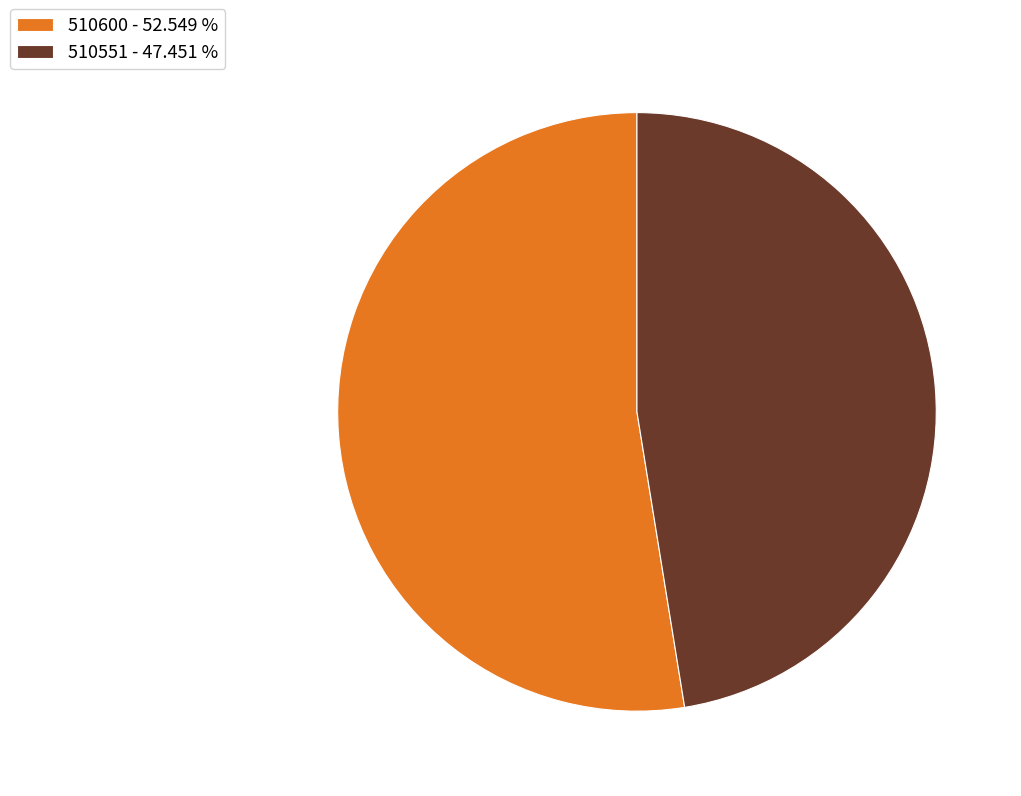

Combined, do 510600 - 52.549 % and 510551 - 47.451 % account for over 50%?

Yes